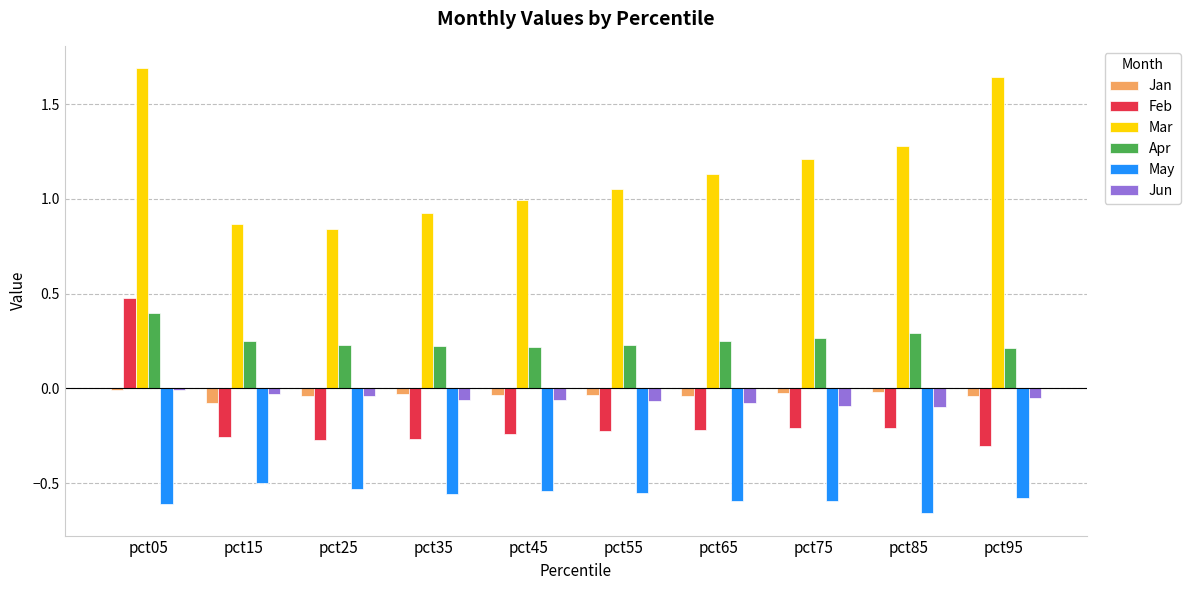

How many bars are there in total?

60